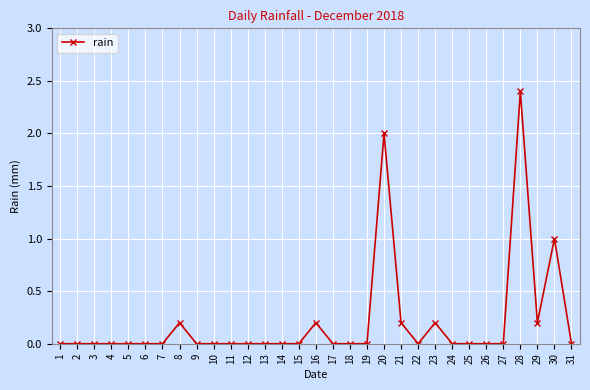

True or false: there are more than 2 points higher than both neighbors.

True